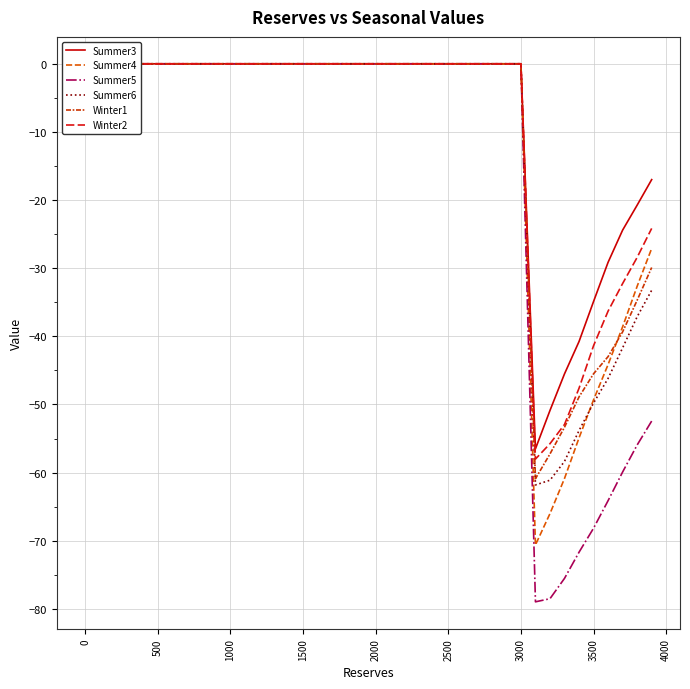

What is the label of the 5th point from the left?

1500